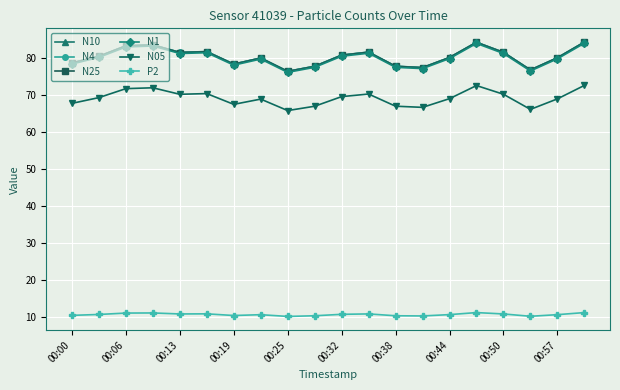

In N10, how many points are lower than both neighbors (excluding endpoints)?

5